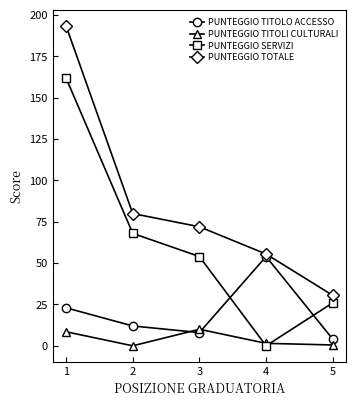

What is the value of the PUNTEGGIO TOTALE point at the 1st from the left?

193.5